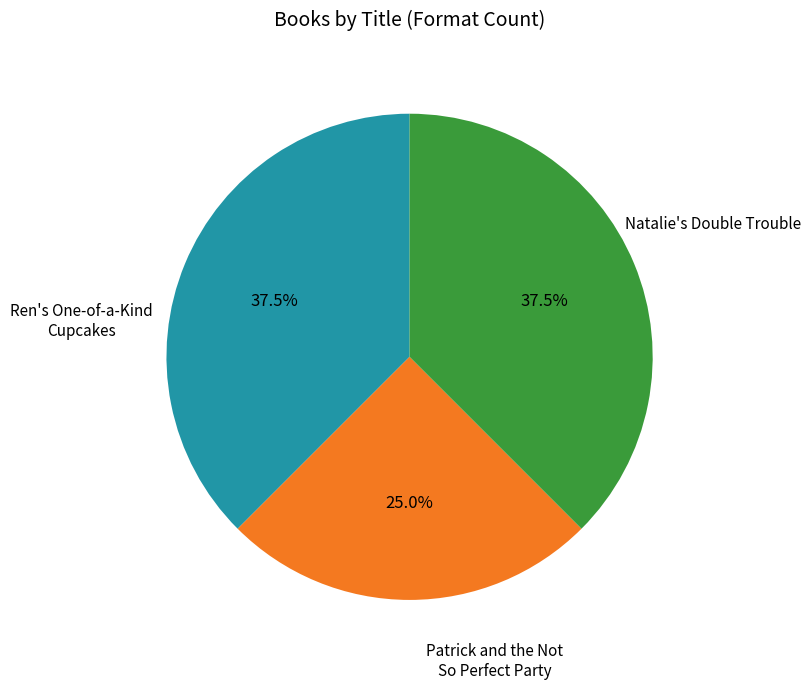

Is there a majority slice in this chart?

No